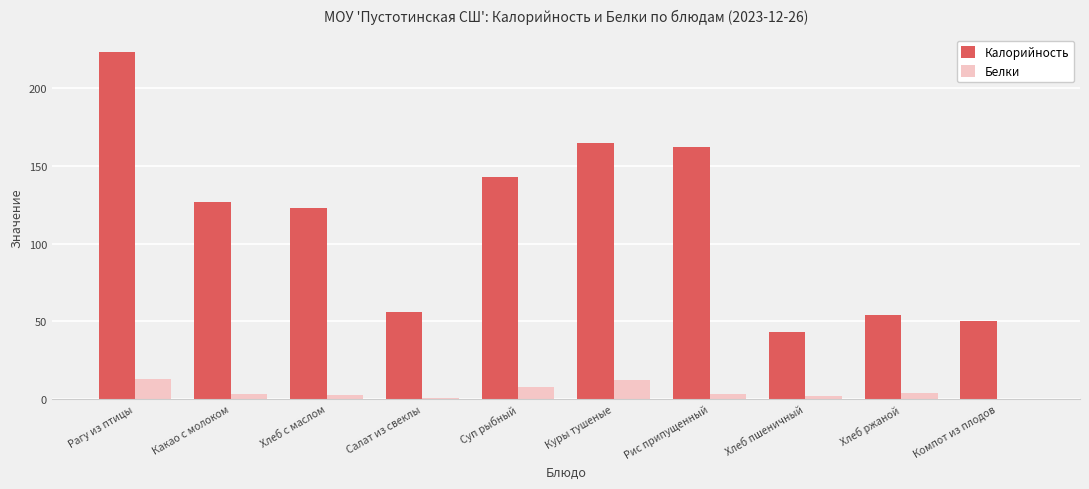

Which series changed the most between Рагу из птицы and Куры тушеные?

Калорийность